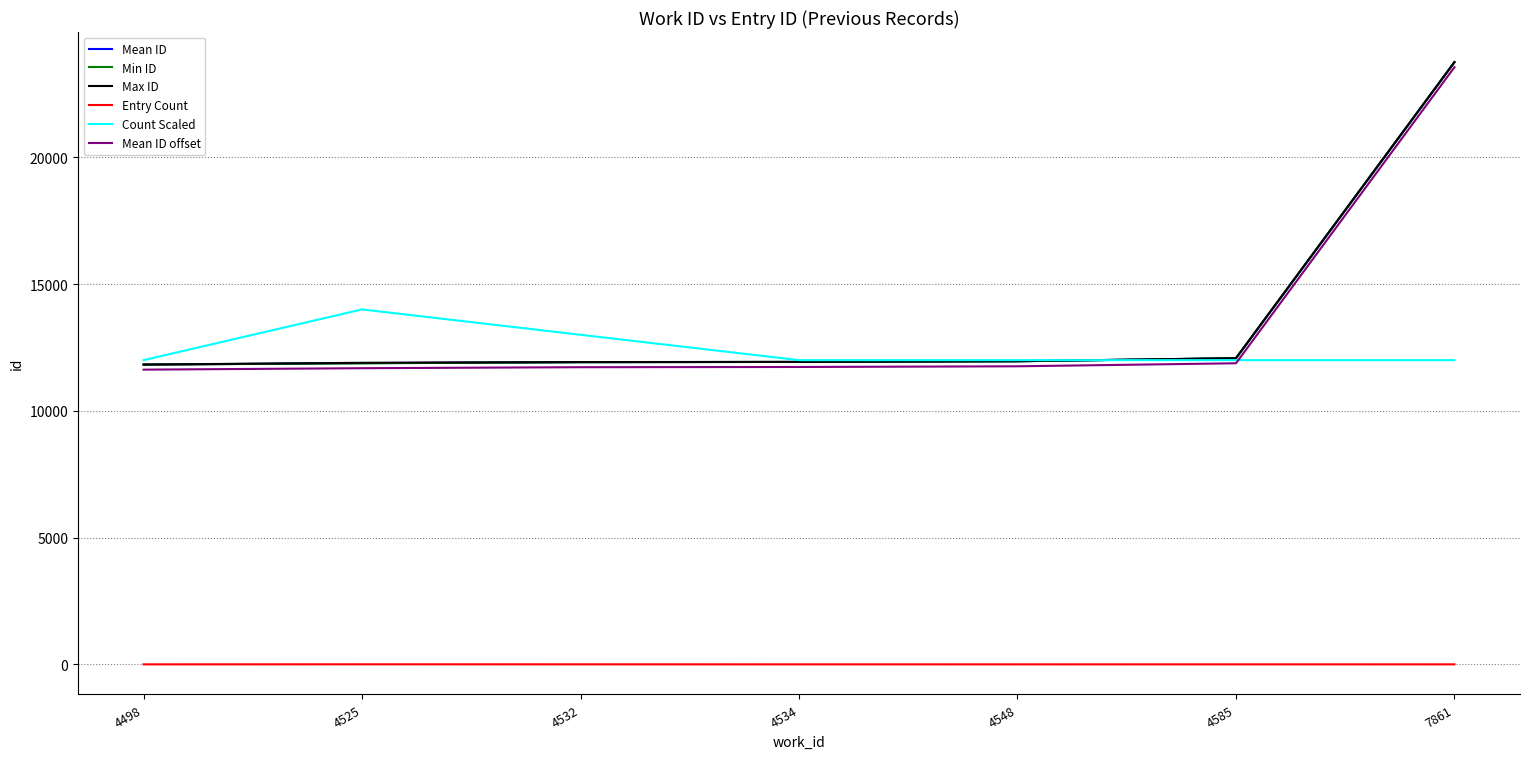

What is the difference between the second highest and minimum values in the Mean ID offset series?

251